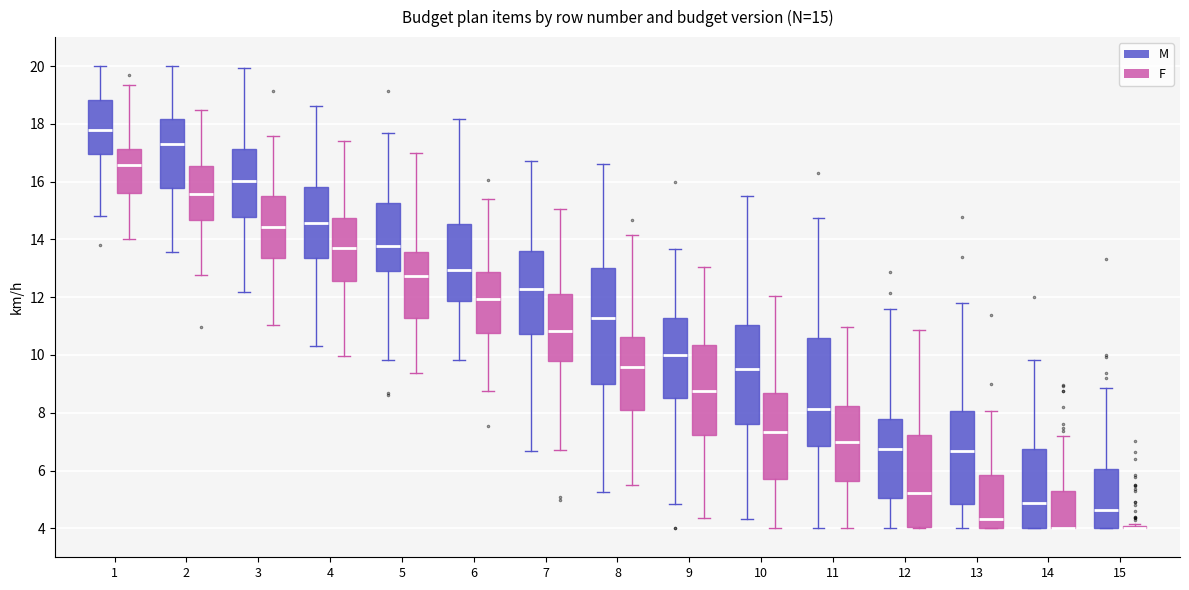

Comparing the boxes themselves (not the whiskers), which one is the tallest?

8 (M)